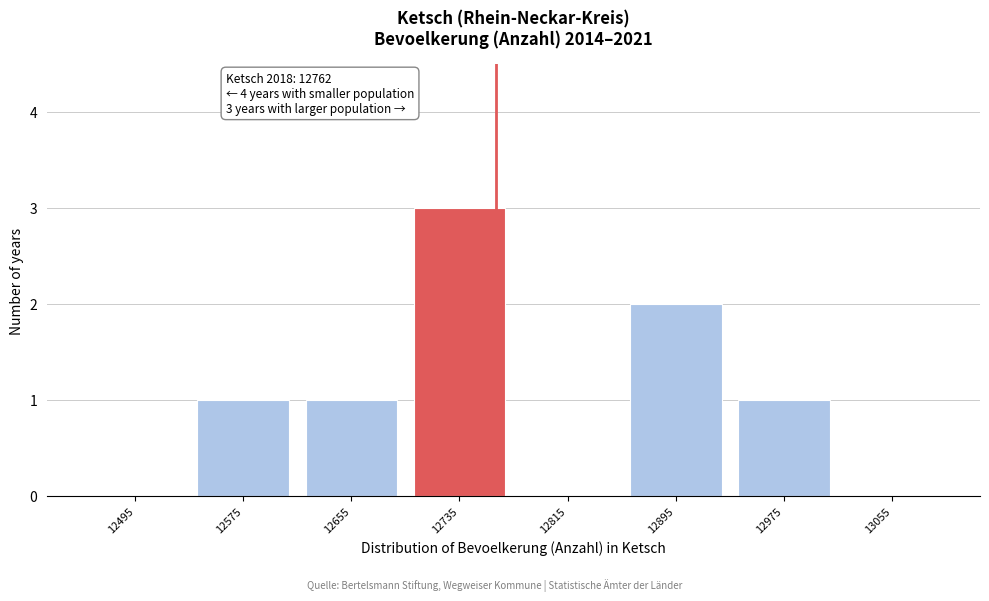

Which range on the x-axis has the tallest bar?

12695 to 12775